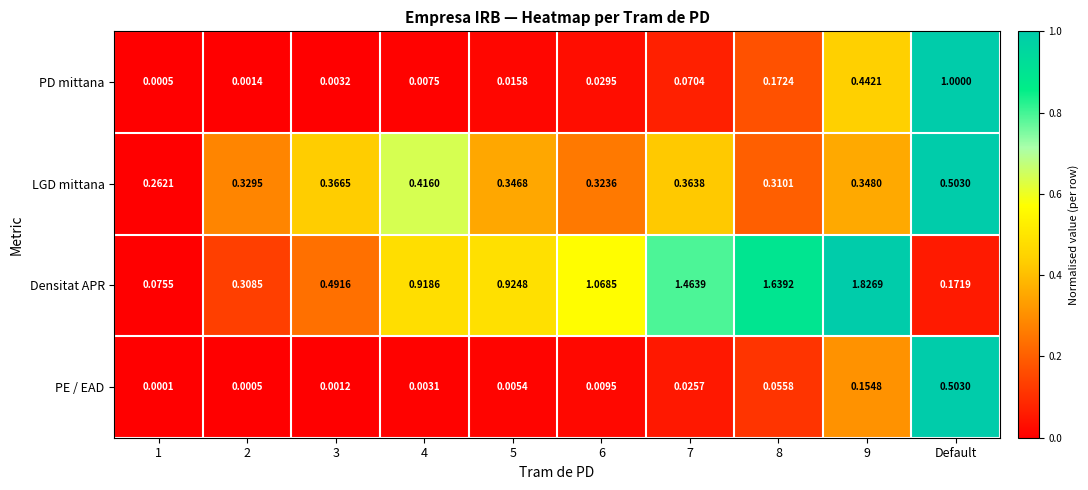

Which category has the lowest value across all series?

1